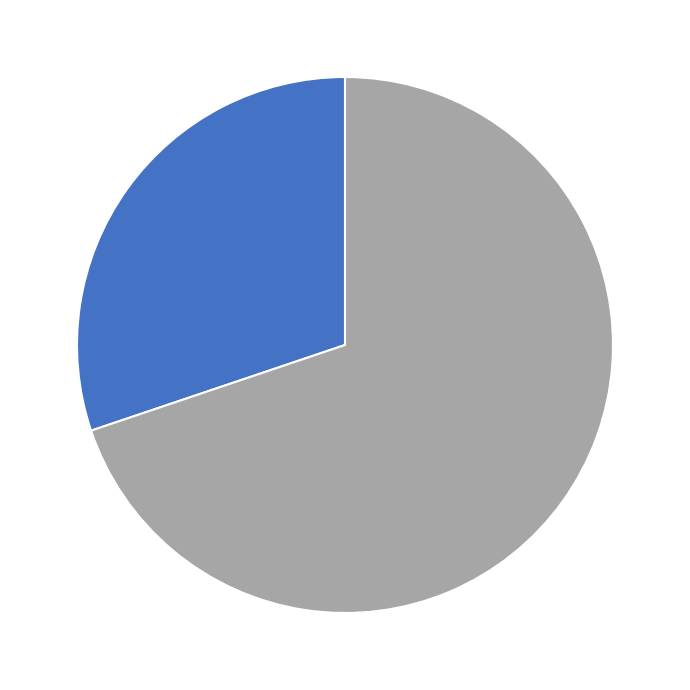

Count the number of slices in the pie.

2